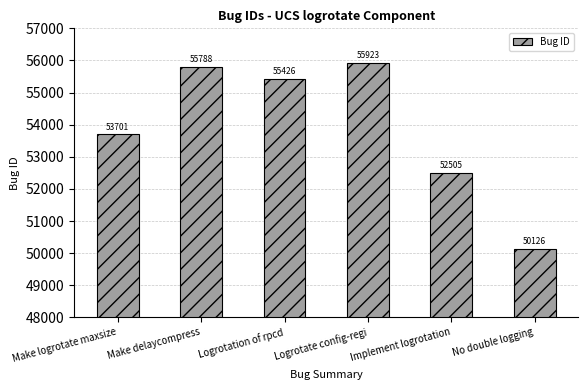

What is the label of the 3rd bar from the left?

Logrotation of rpcd